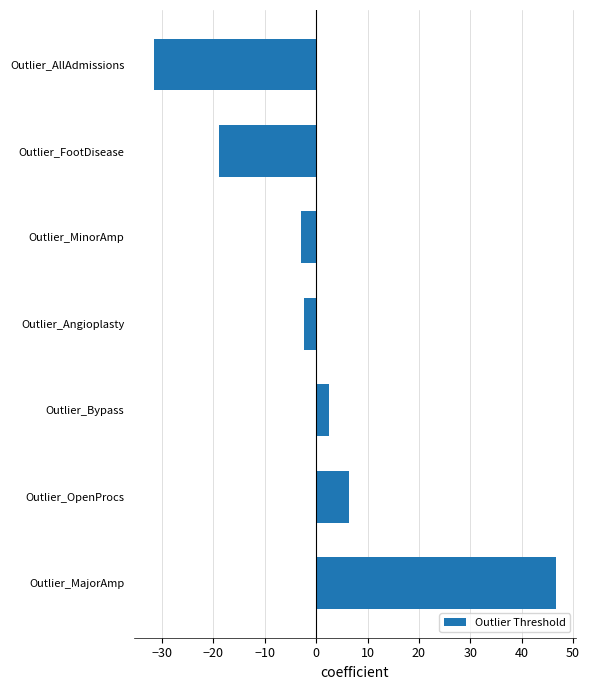

Reading bottom to top, what are all the values shown in this chart?

46.6	6.5	2.5	-2.4	-2.9	-18.8	-31.5